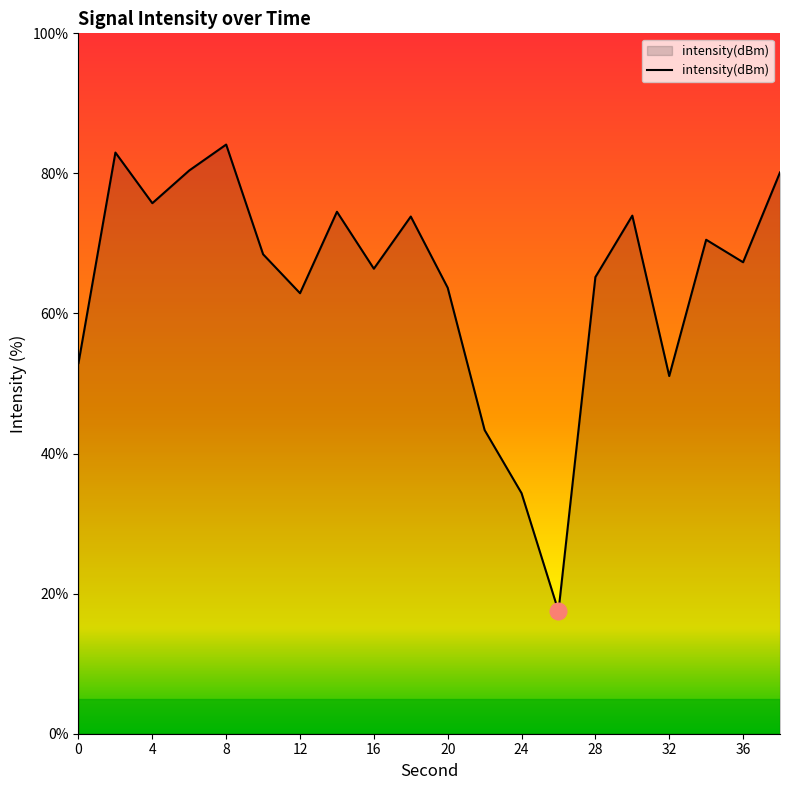

How many series are shown in this chart?

1